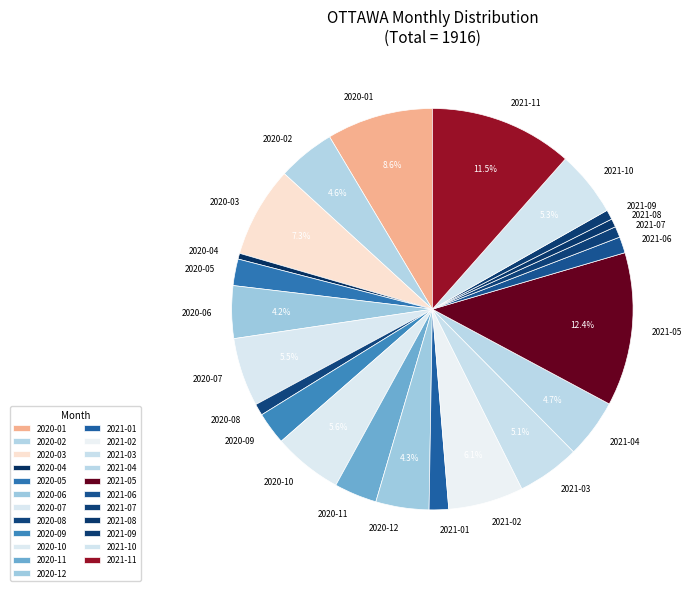

Which has a higher value, 2021-04 or 2020-07?

2020-07